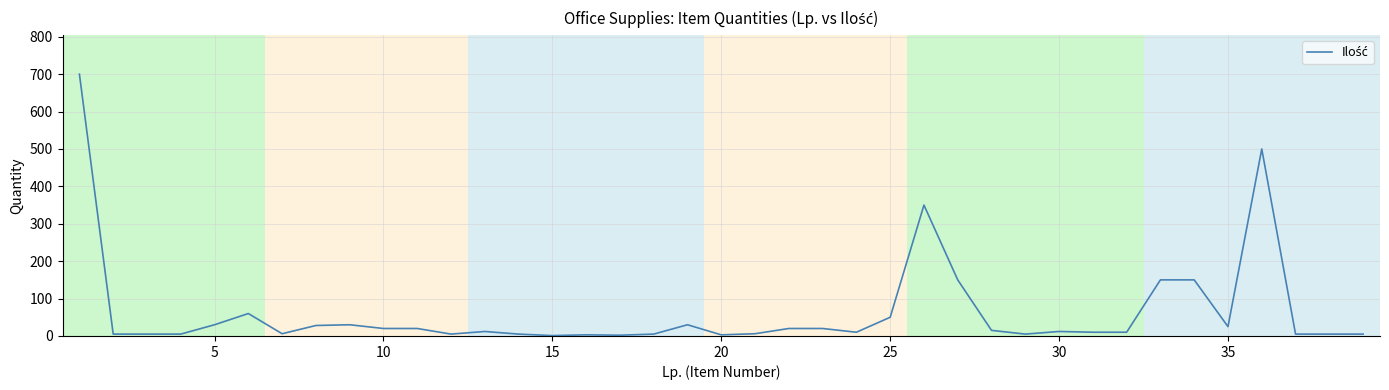

What is the difference between the second highest and second lowest values?

498